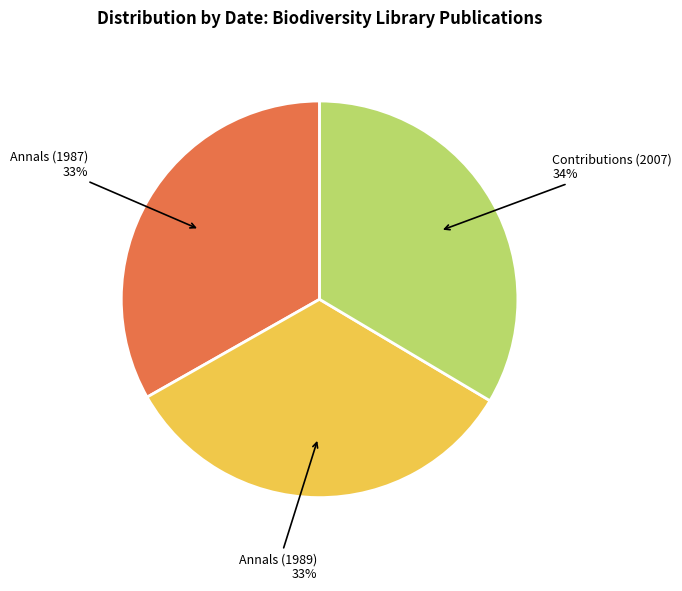

Is there any slice that represents more than half of the pie?

No